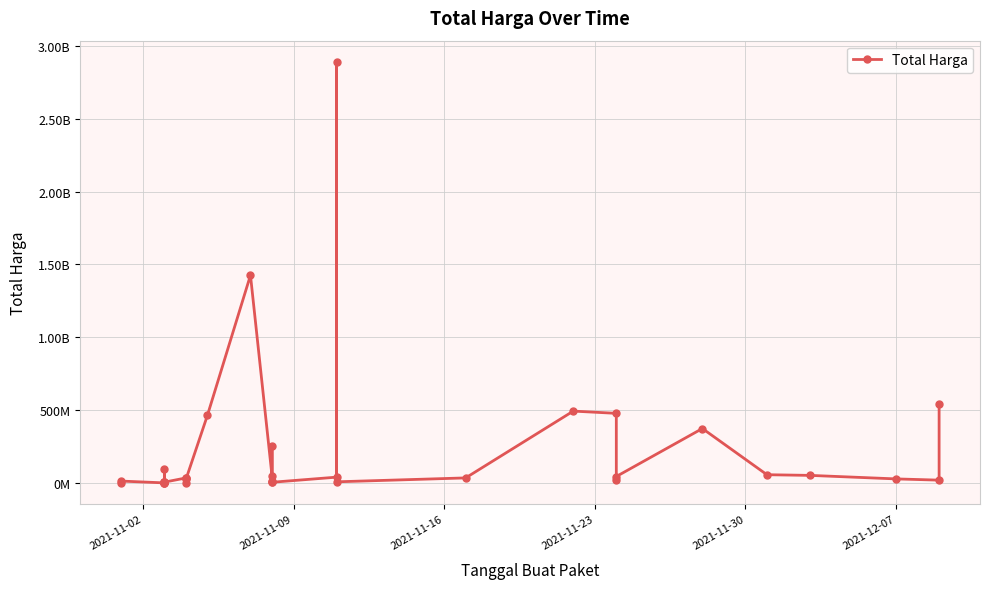

The chart shows a value of 70077278 at 31. True or false?

False